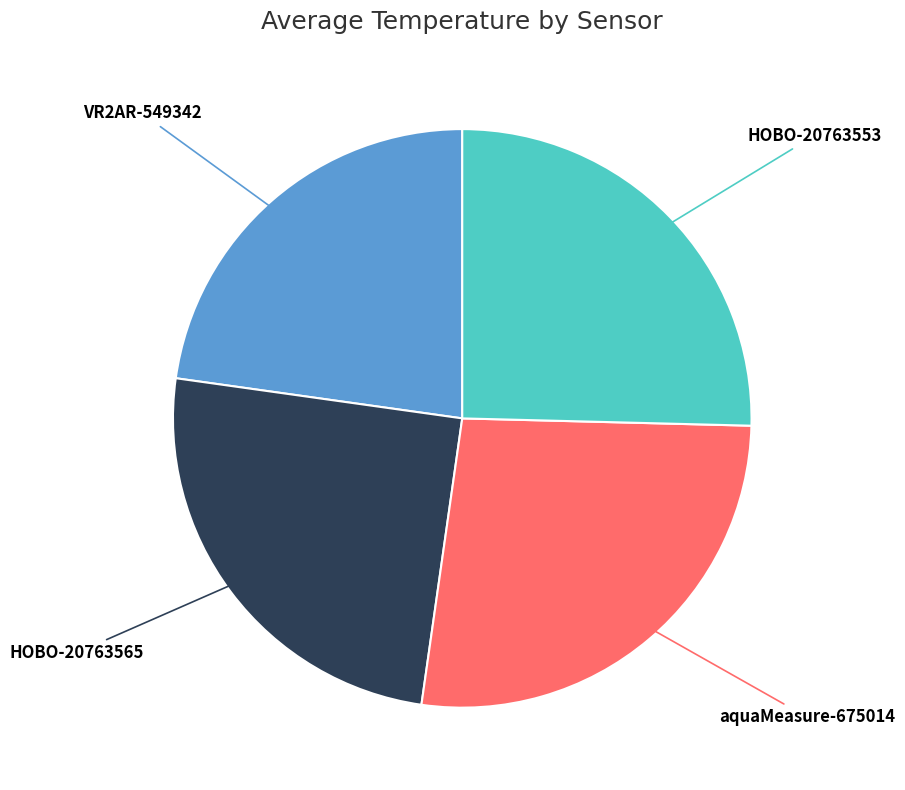

Approximately how many times larger is the value at HOBO-20763565 compared to aquaMeasure-675014?

0.9